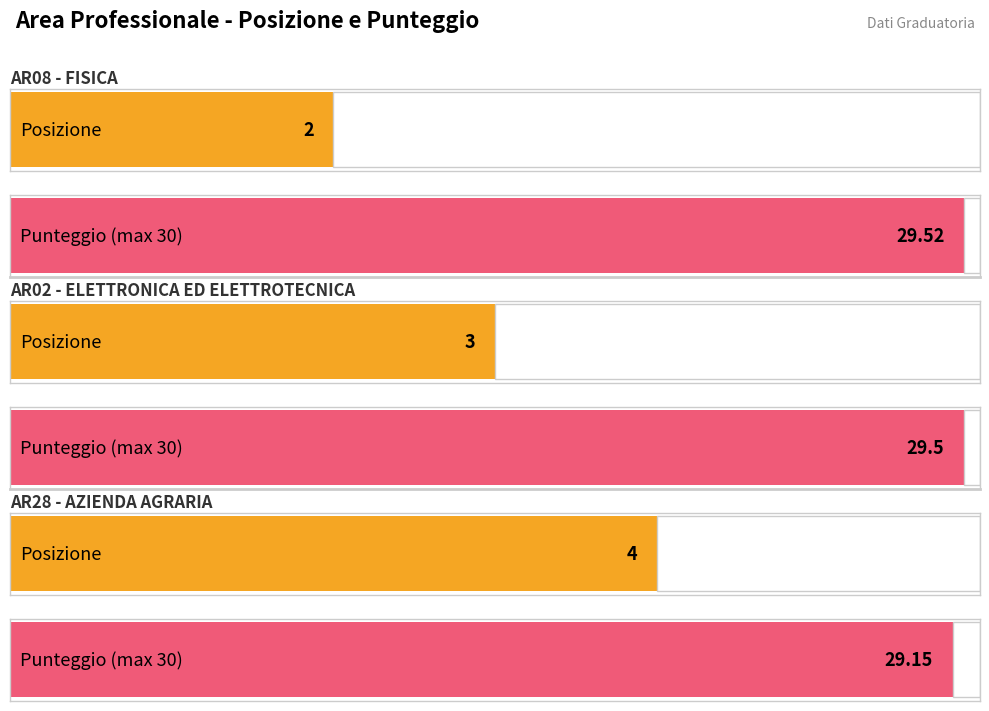

True or false: Posizione has a value of 2.0 at AR08 - FISICA.

True